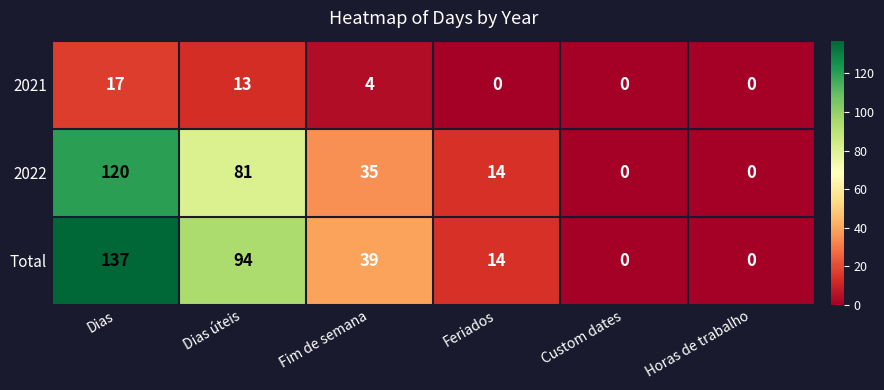

At how many categories does at least one series exceed 83?

2